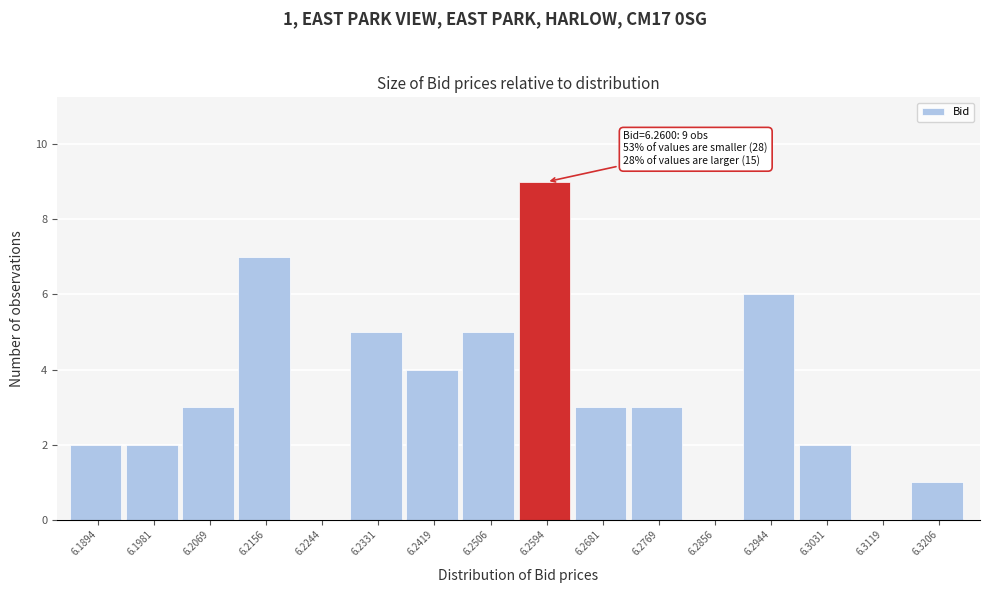

Which range on the x-axis has the tallest bar?

6.255 to 6.264